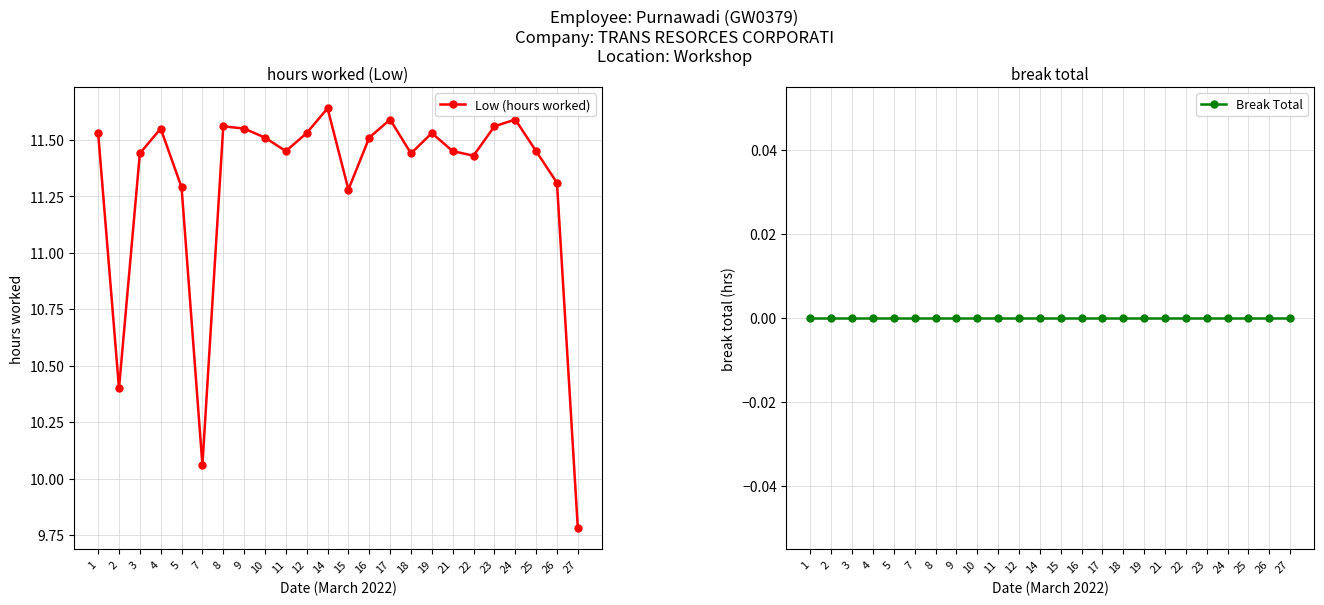

Reading left to right, transcribe all the data shown in this chart.

Low (hours worked): 11.5	10.4	11.4	11.6	11.3	10.1	11.6	11.6	11.5	11.4	11.5	11.6	11.3	11.5	11.6	11.4	11.5	11.4	11.4	11.6	11.6	11.4	11.3	9.8
Break Total: 0.0	0.0	0.0	0.0	0.0	0.0	0.0	0.0	0.0	0.0	0.0	0.0	0.0	0.0	0.0	0.0	0.0	0.0	0.0	0.0	0.0	0.0	0.0	0.0